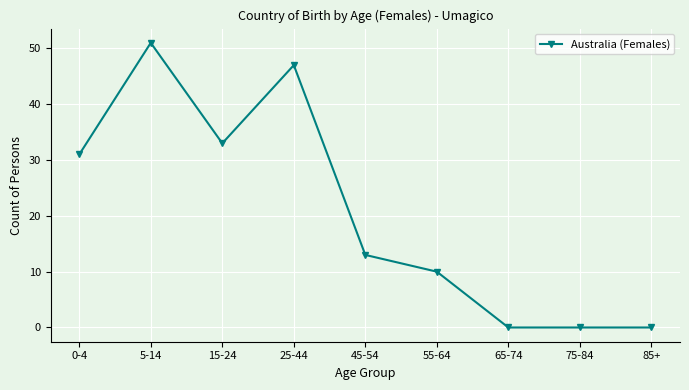

Where is the data nearest to the value 25?

0-4